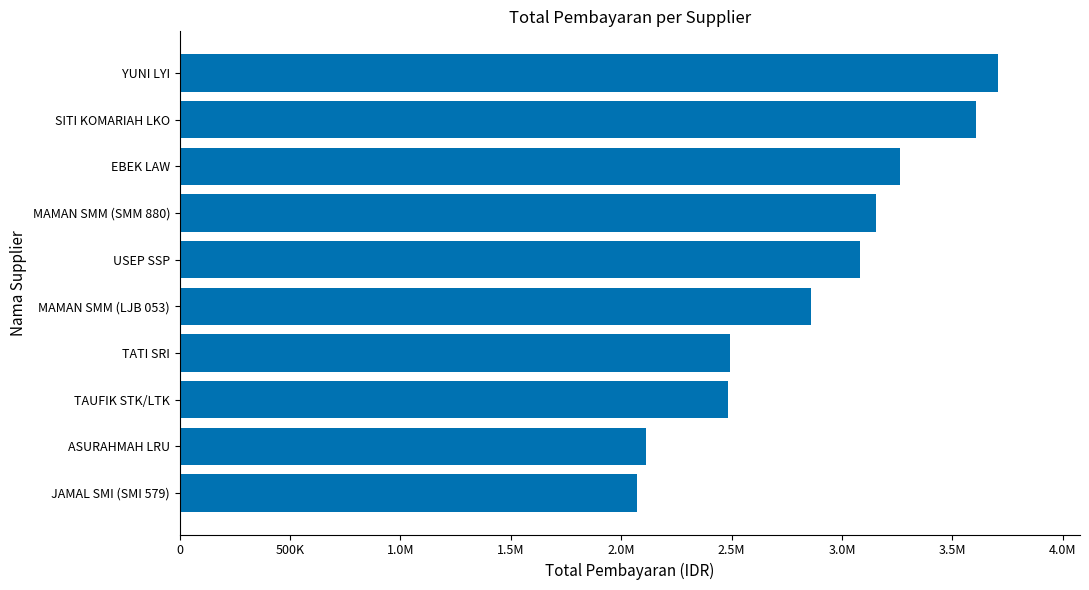

Are the bars horizontal?

Yes